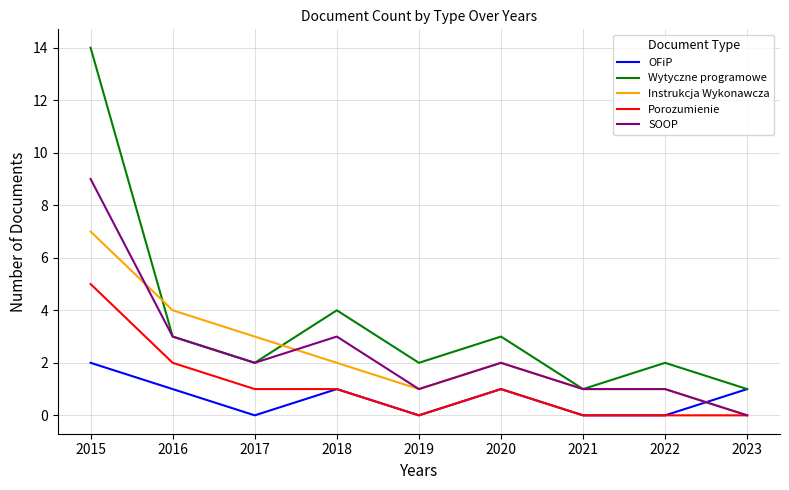

How many times do OFiP and SOOP cross each other?

1